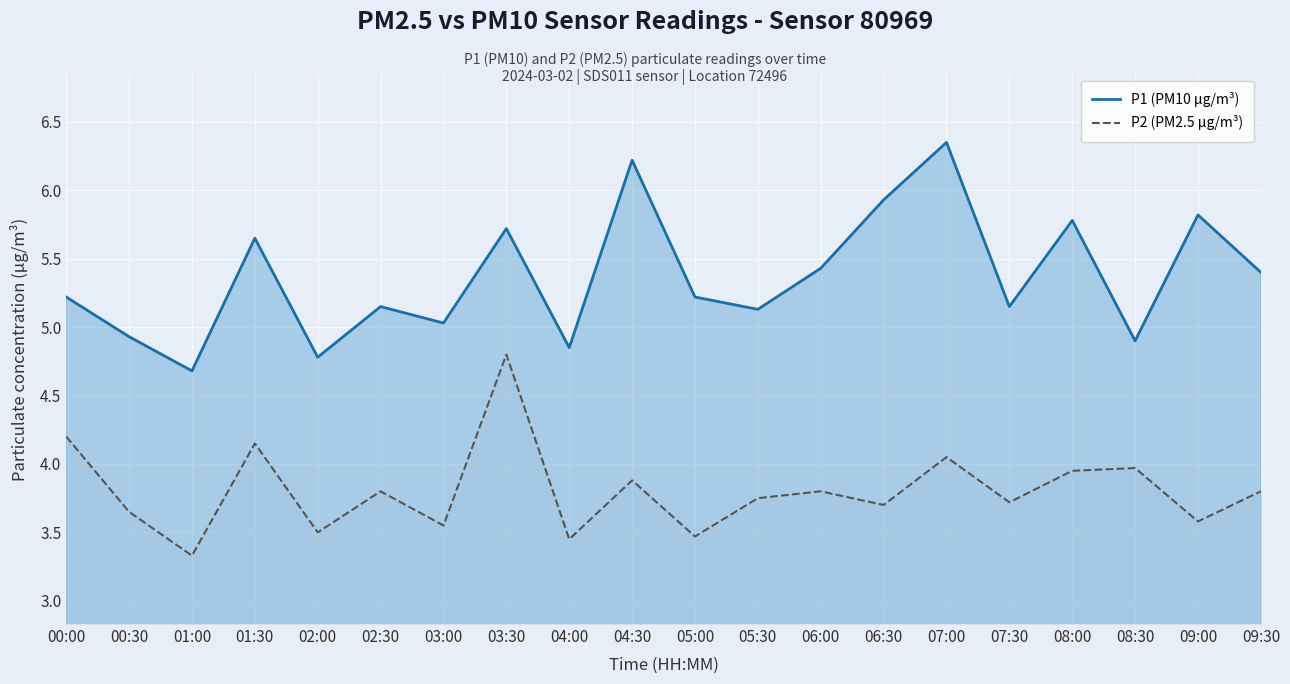

Rank the categories by P1 (PM10 µg/m³) value from highest to lowest.

07:00, 04:30, 06:30, 09:00, 08:00, 03:30, 01:30, 06:00, 09:30, 00:00, 05:00, 02:30, 07:30, 05:30, 03:00, 00:30, 08:30, 04:00, 02:00, 01:00